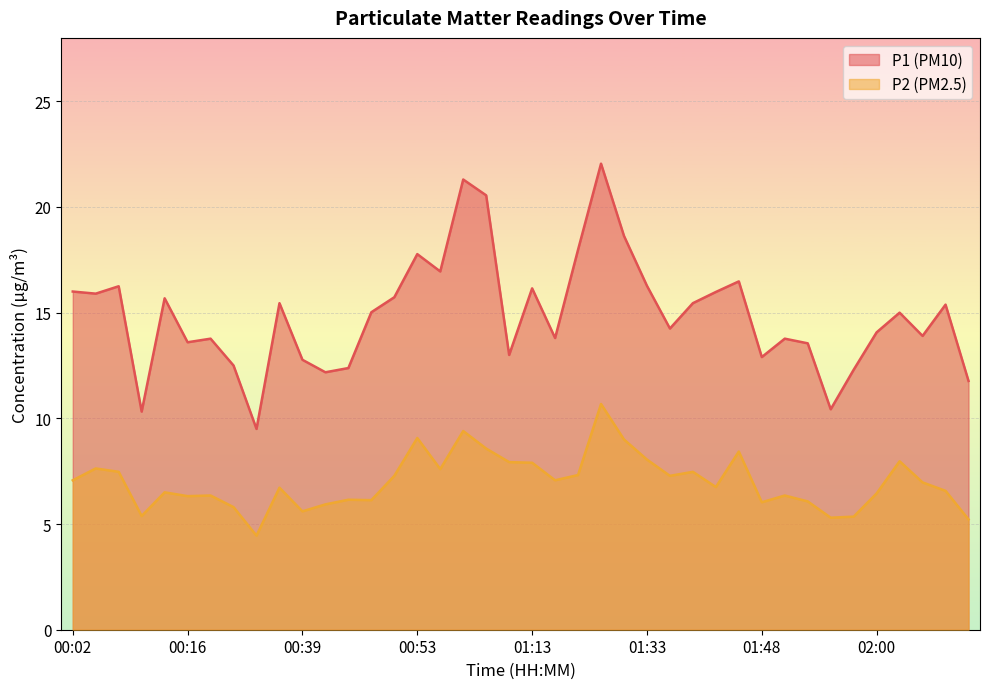

At which label does P1 first exceed 15?

00:02